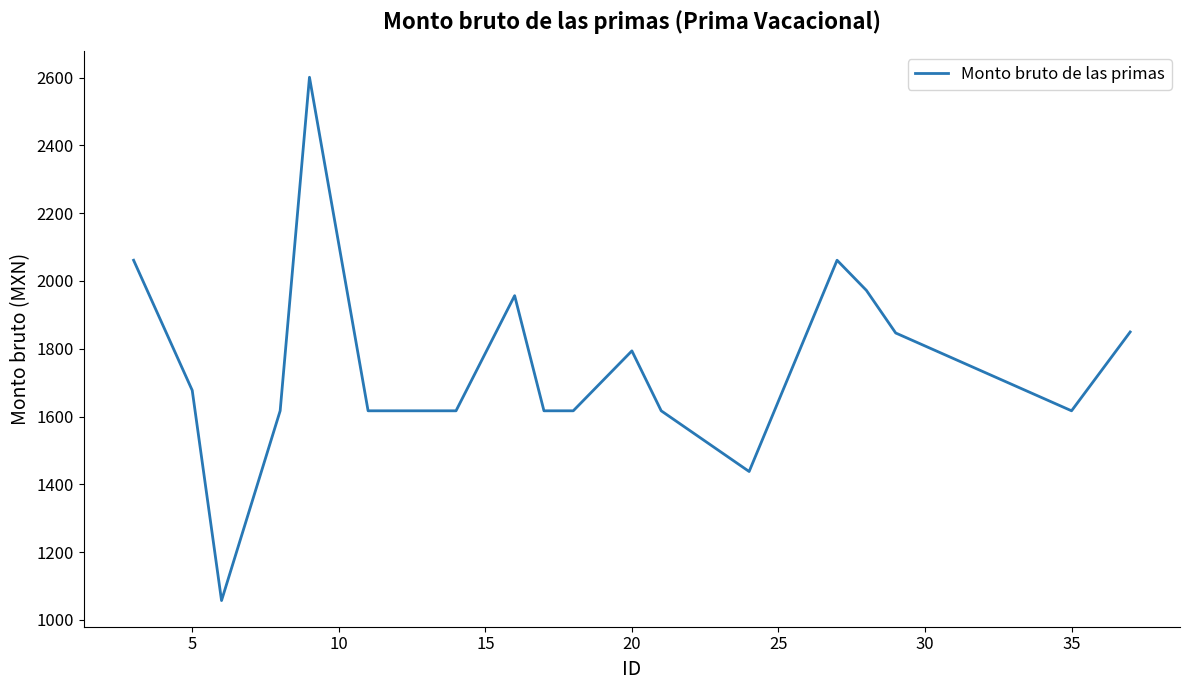

What is the smallest value displayed?

1056.8